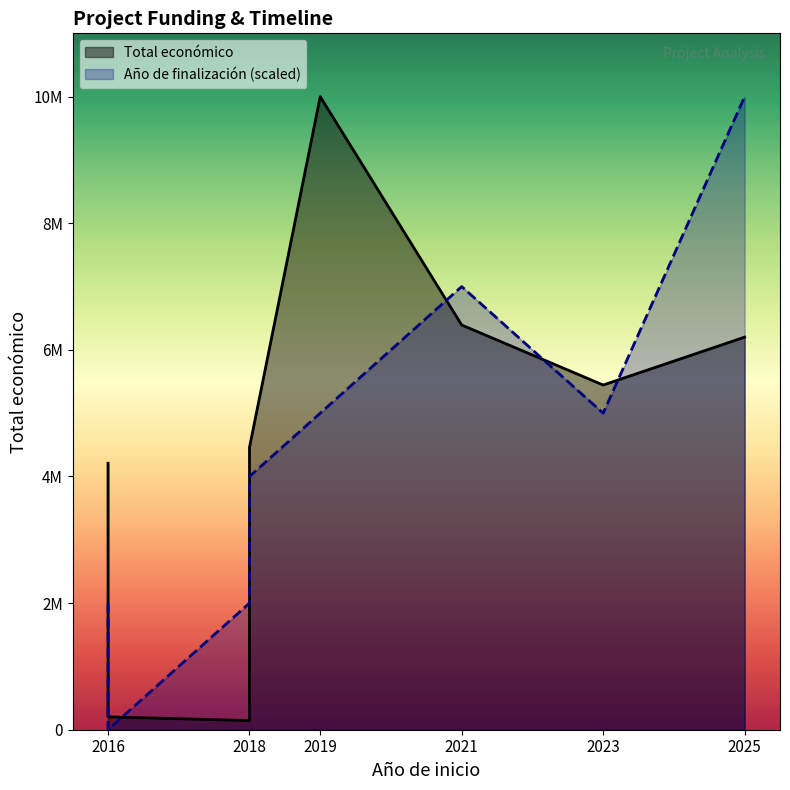

How many interior local peaks does the Año de finalización series have?

1